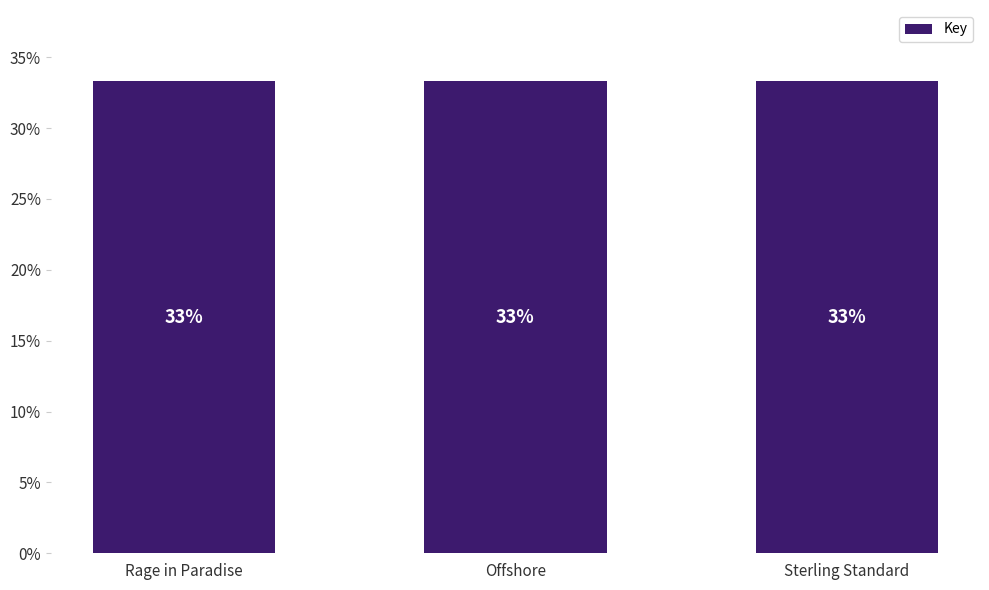

How many bars are there in total?

3